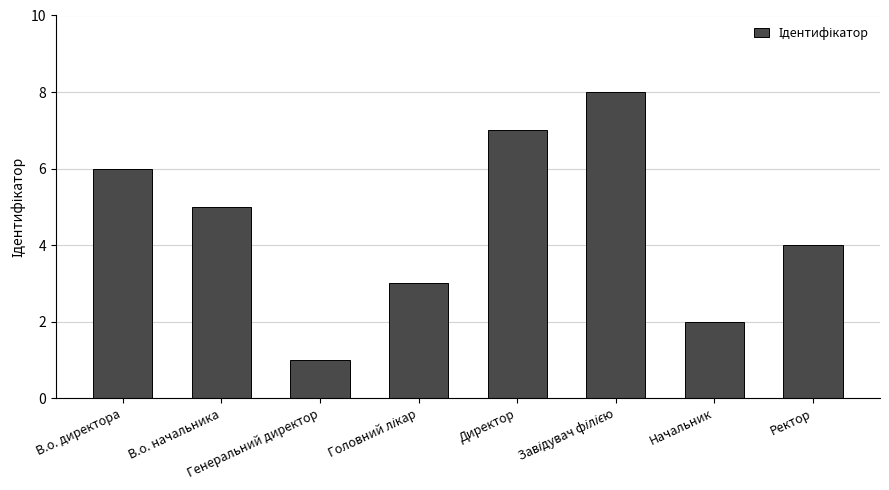

The chart shows a value of 5 at В.о. начальника. True or false?

True